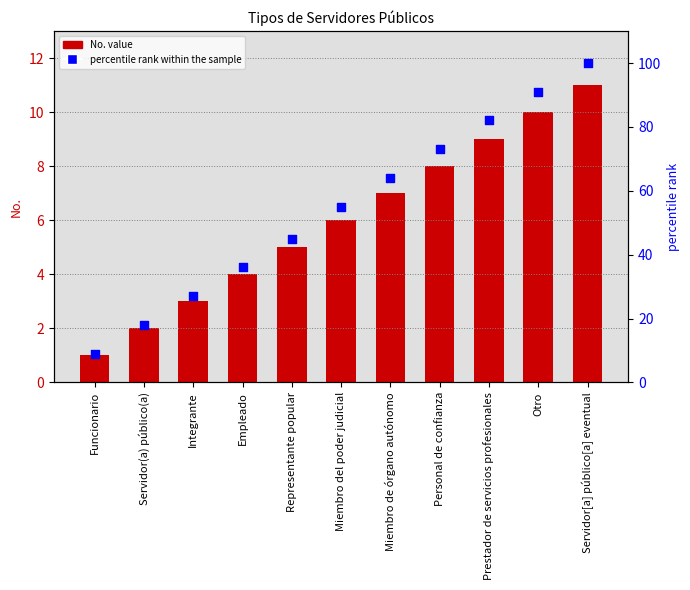

At which category is the sum across all series the highest?

Servidor[a] público[a] eventual